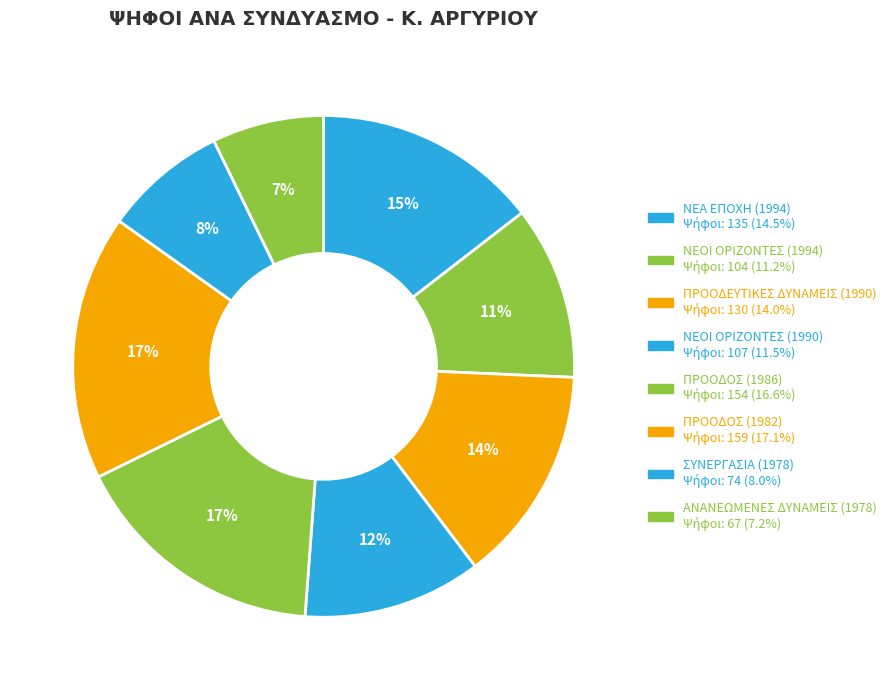

To the nearest percent, what is the difference between the ΠΡΟΟΔΟΣ (1982) and ΠΡΟΟΔΟΣ (1986) slice percentages?

1%